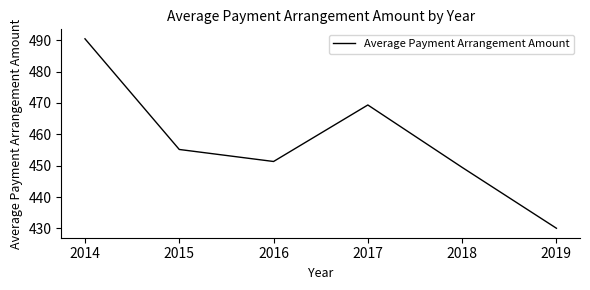

What is the change in value from 2016 to 2017?

+18.0